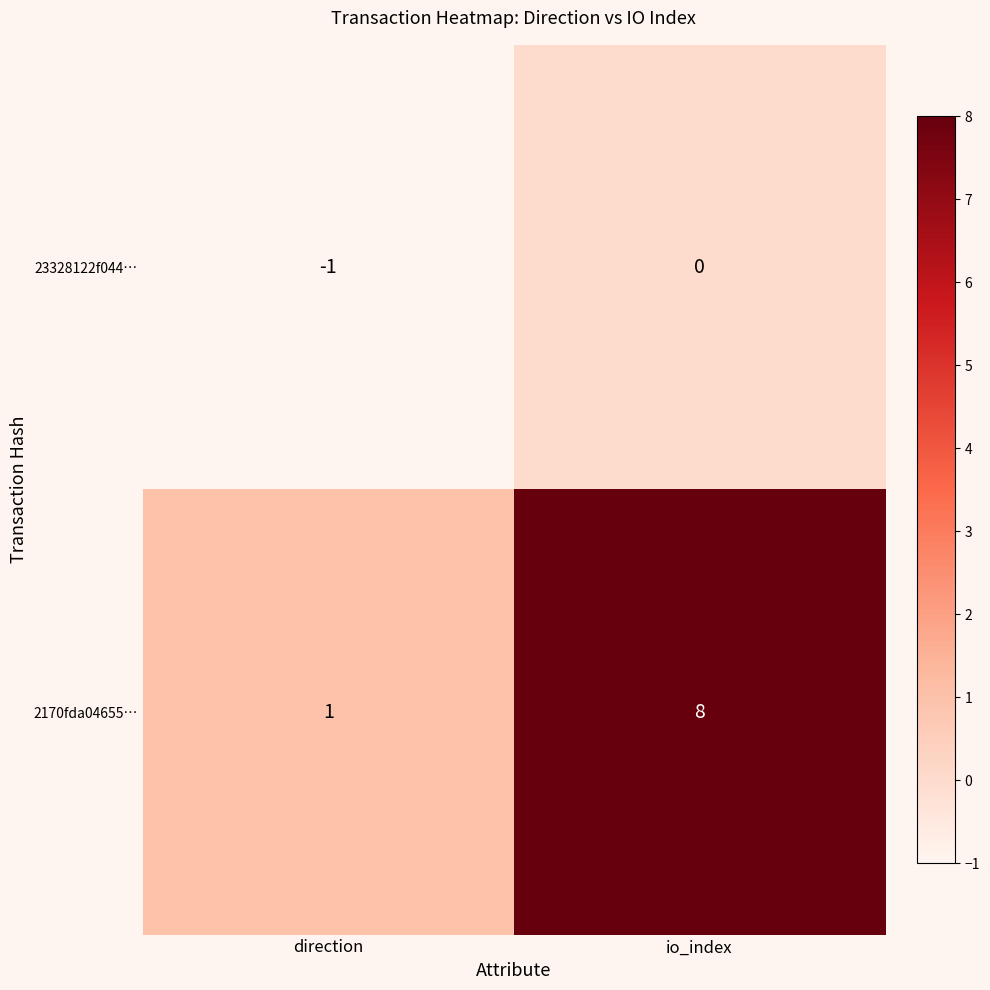

Which label corresponds to the smallest value in the chart?

direction